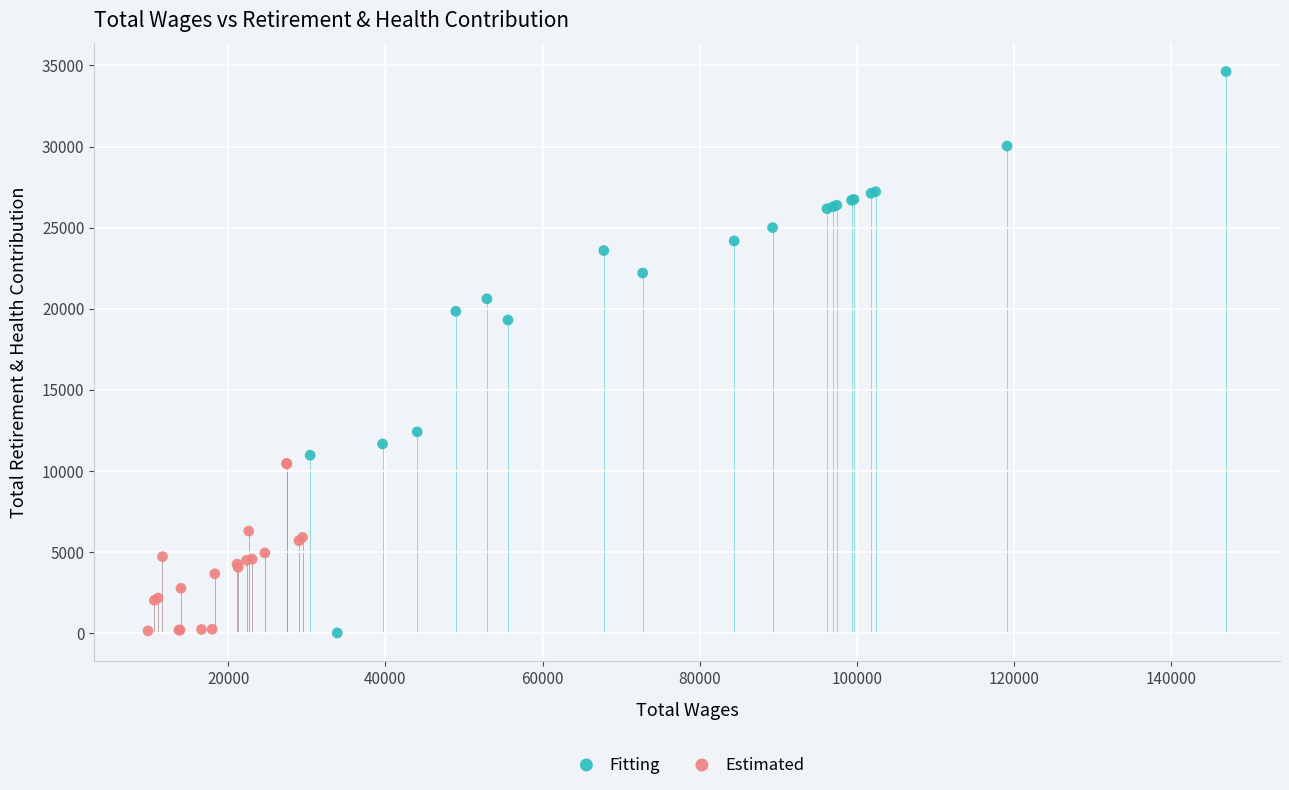

Which series has the largest Y range (max minus min)?

Fitting